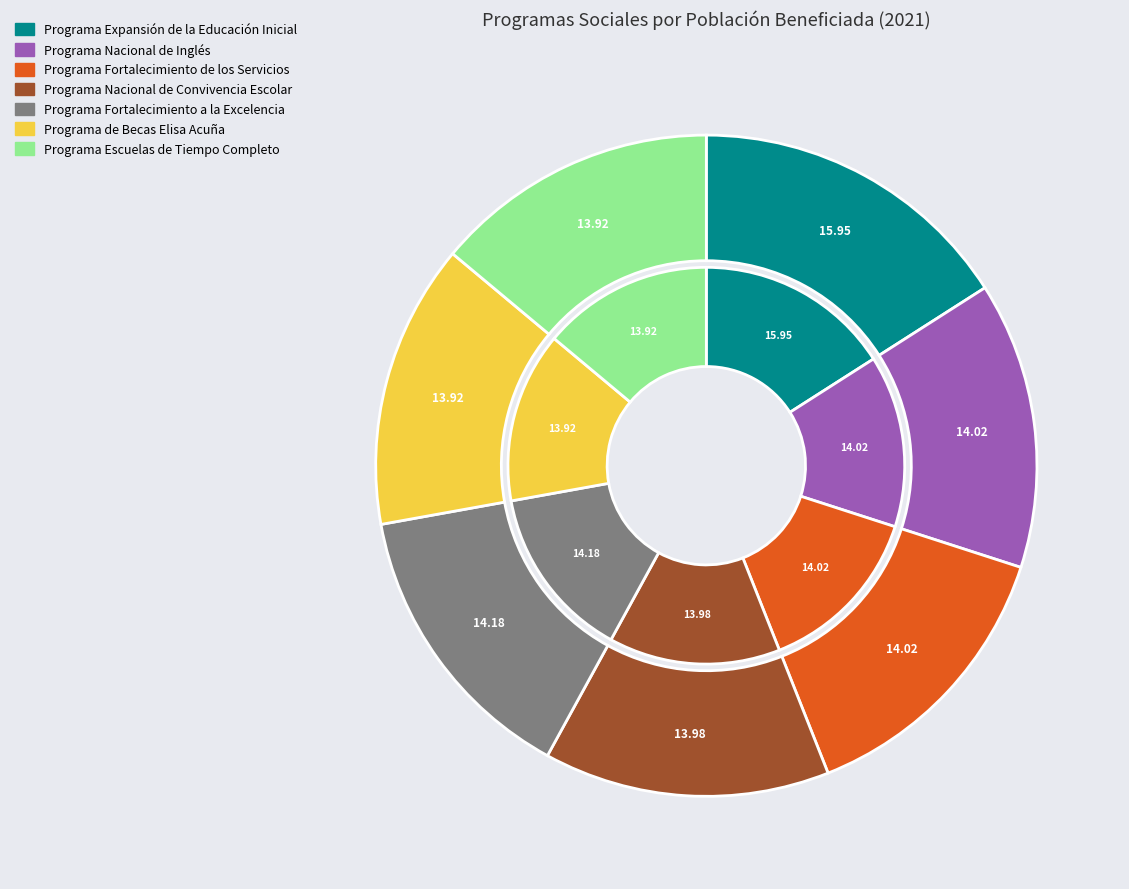

Count the number of slices in the pie.

7